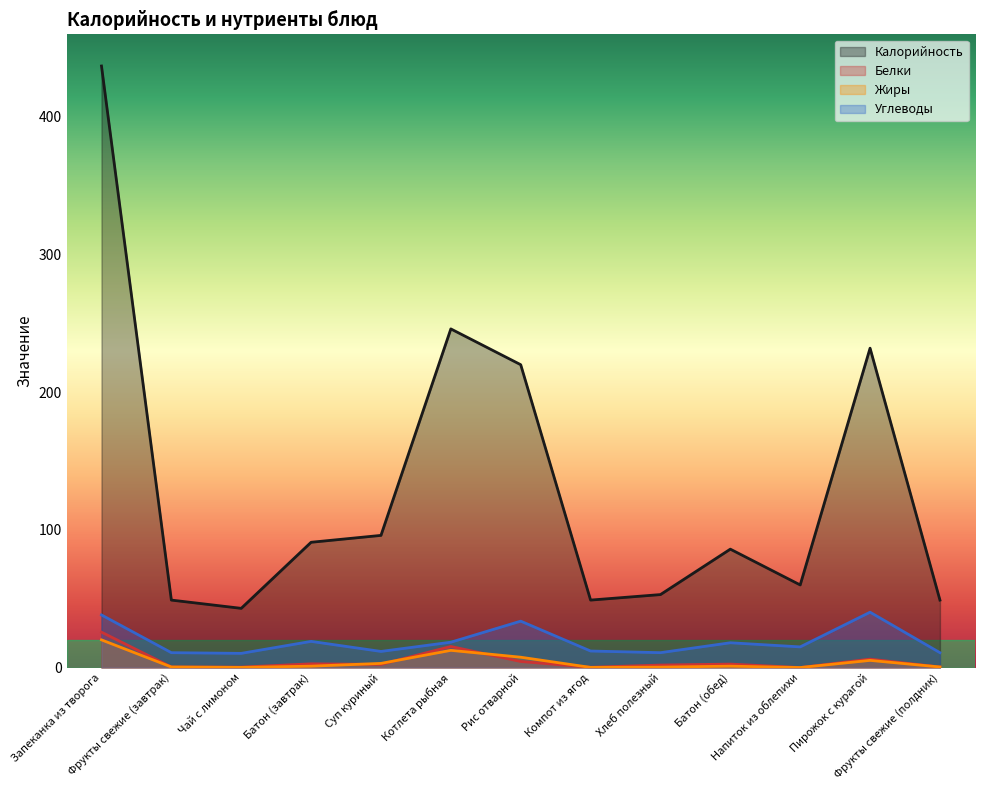

Which series has the largest range (max minus min)?

Калорийность